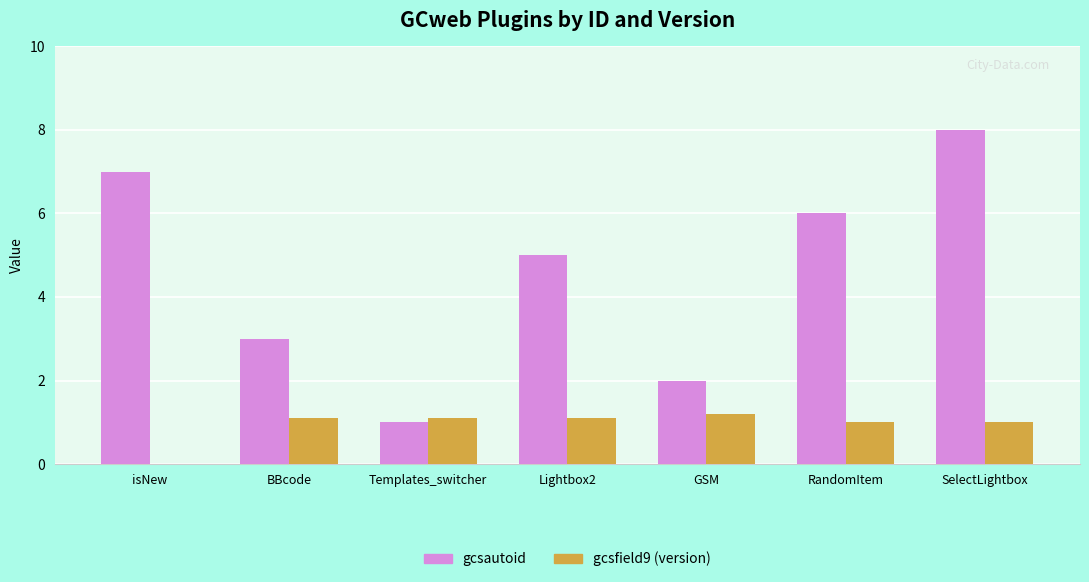

At which category is the sum across all series the highest?

SelectLightbox